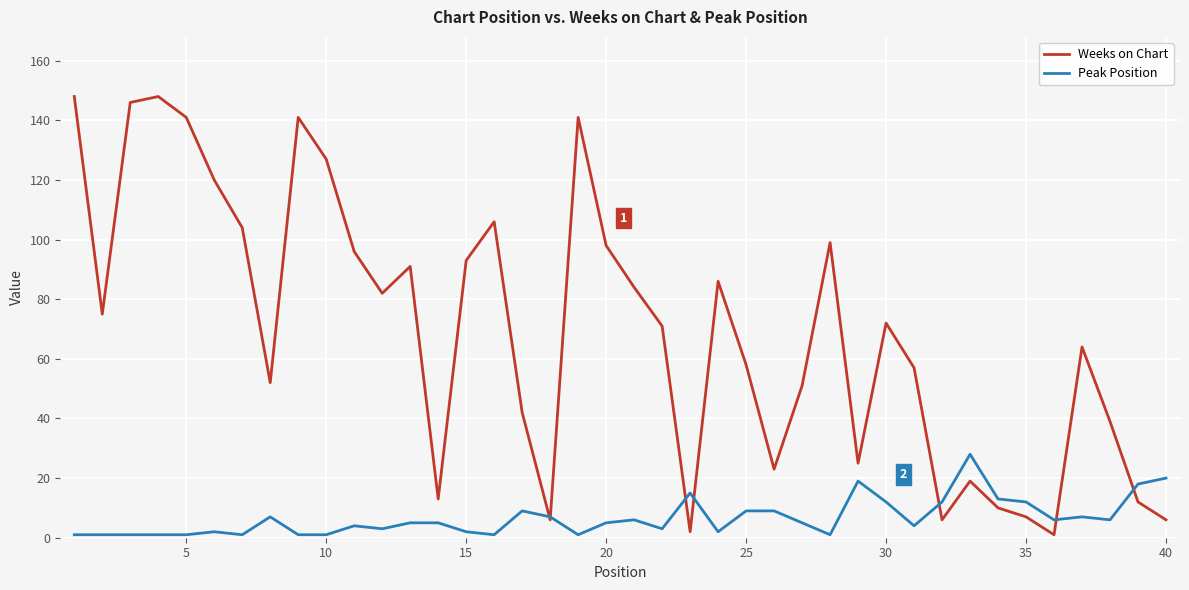

Rank the series by their average value, from highest to lowest.

Weeks on Chart, Peak Position